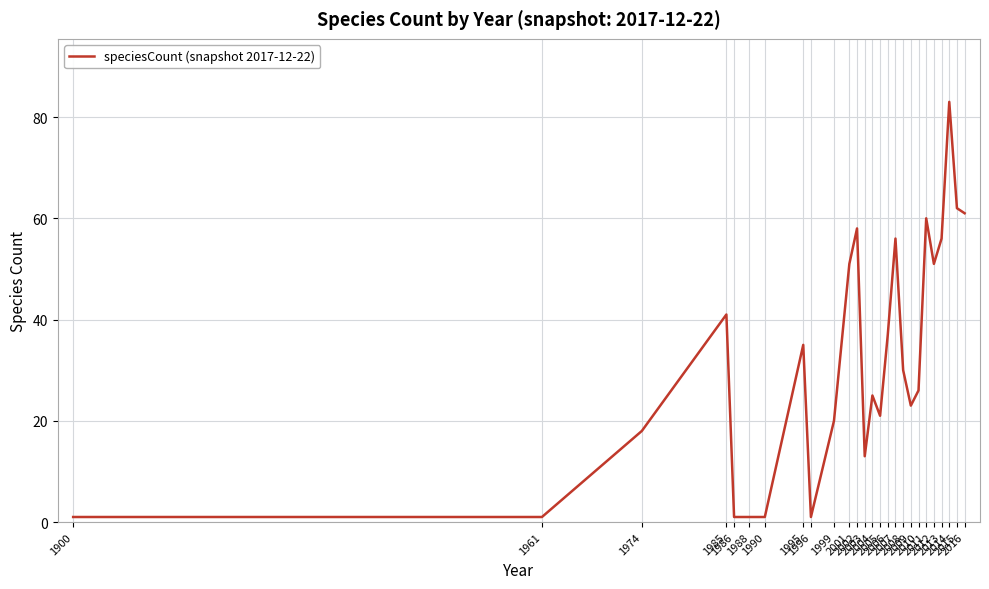

Reading left to right, transcribe all the data shown in this chart.

1900=1	1961=1	1974=18	1985=41	1986=1	1988=1	1990=1	1995=35	1996=1	1999=20	2001=51	2002=58	2003=13	2004=25	2005=21	2006=37	2007=56	2008=30	2009=23	2010=26	2011=60	2012=51	2013=56	2014=83	2015=62	2016=61